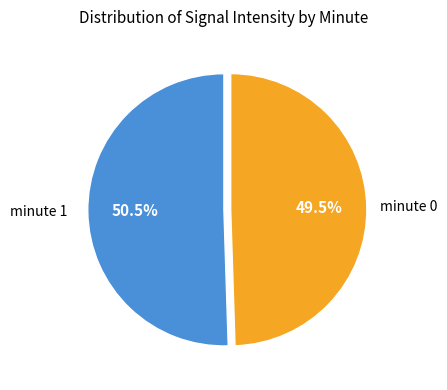

How many slices are in this pie chart?

2